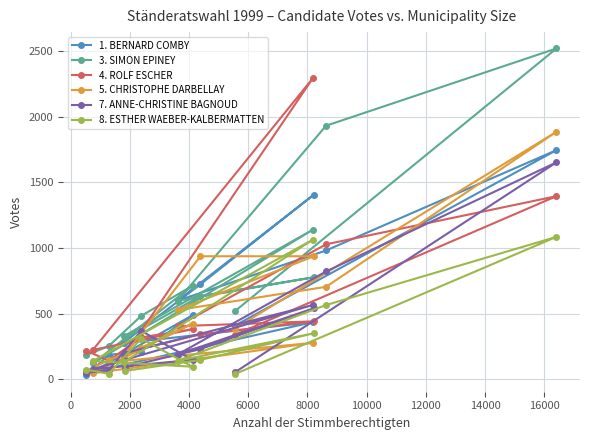

What is the highest value of the 1. BERNARD COMBY series?

1746